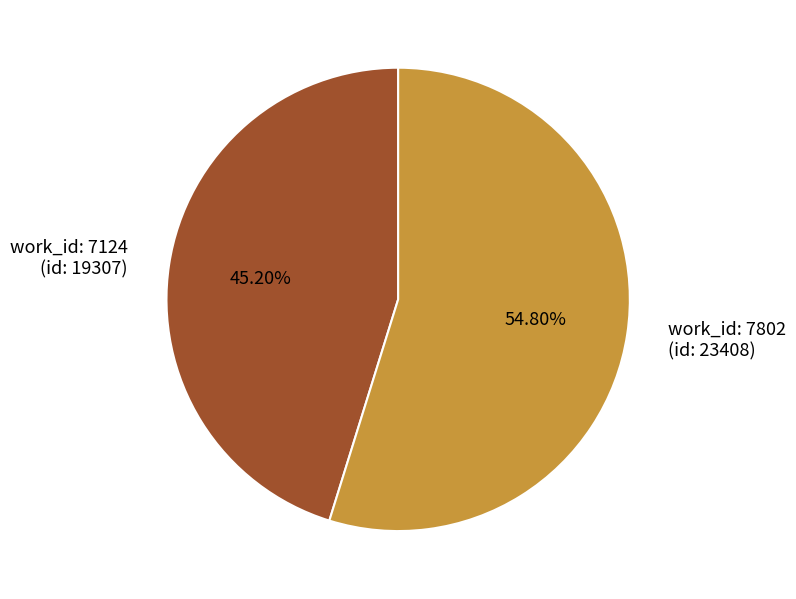

Rank the categories by value from highest to lowest.

work_id: 7802 (id: 23408), work_id: 7124 (id: 19307)